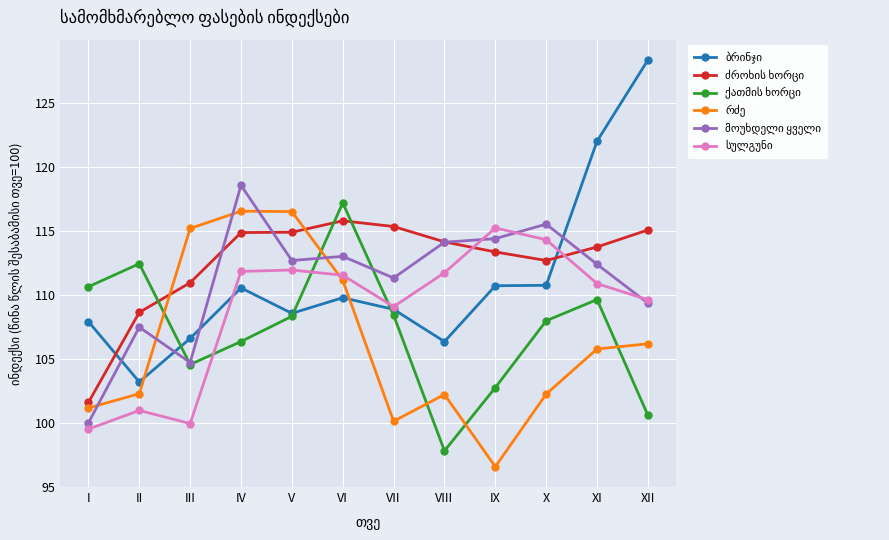

What is the total value across all series at X?

663.4